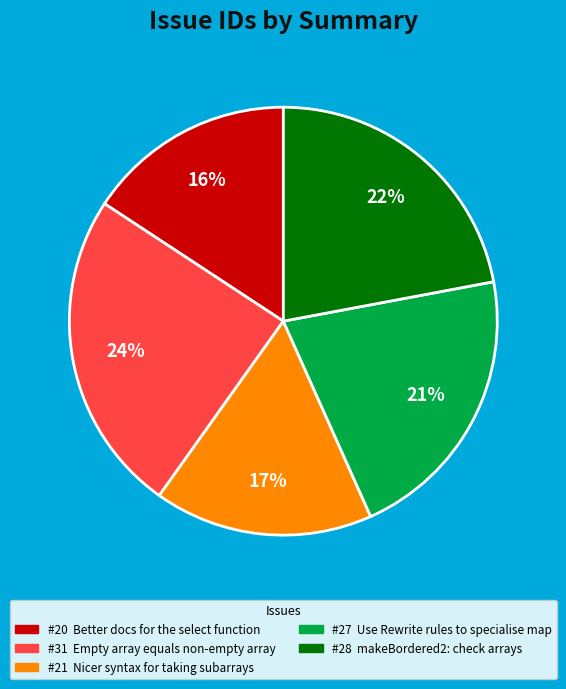

To the nearest percent, what is the average slice percentage?

20%